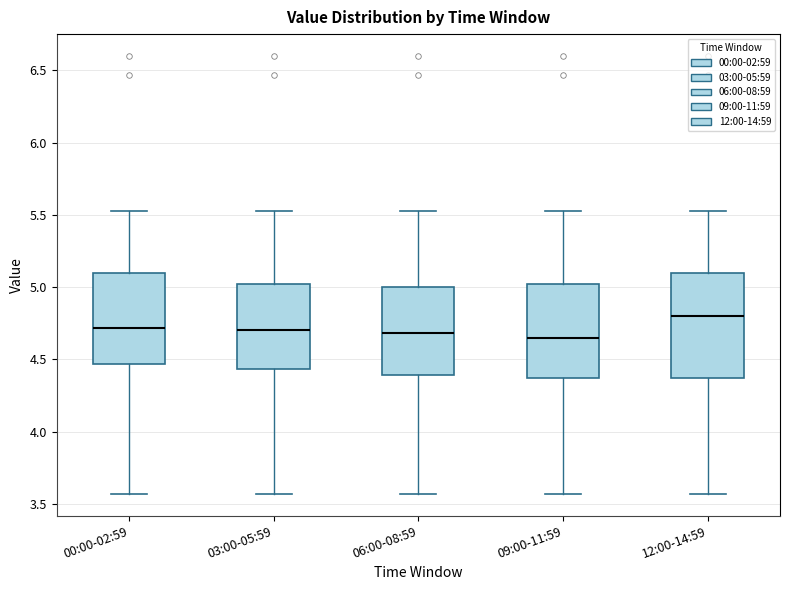

Which box's median line is the highest?

12:00-14:59